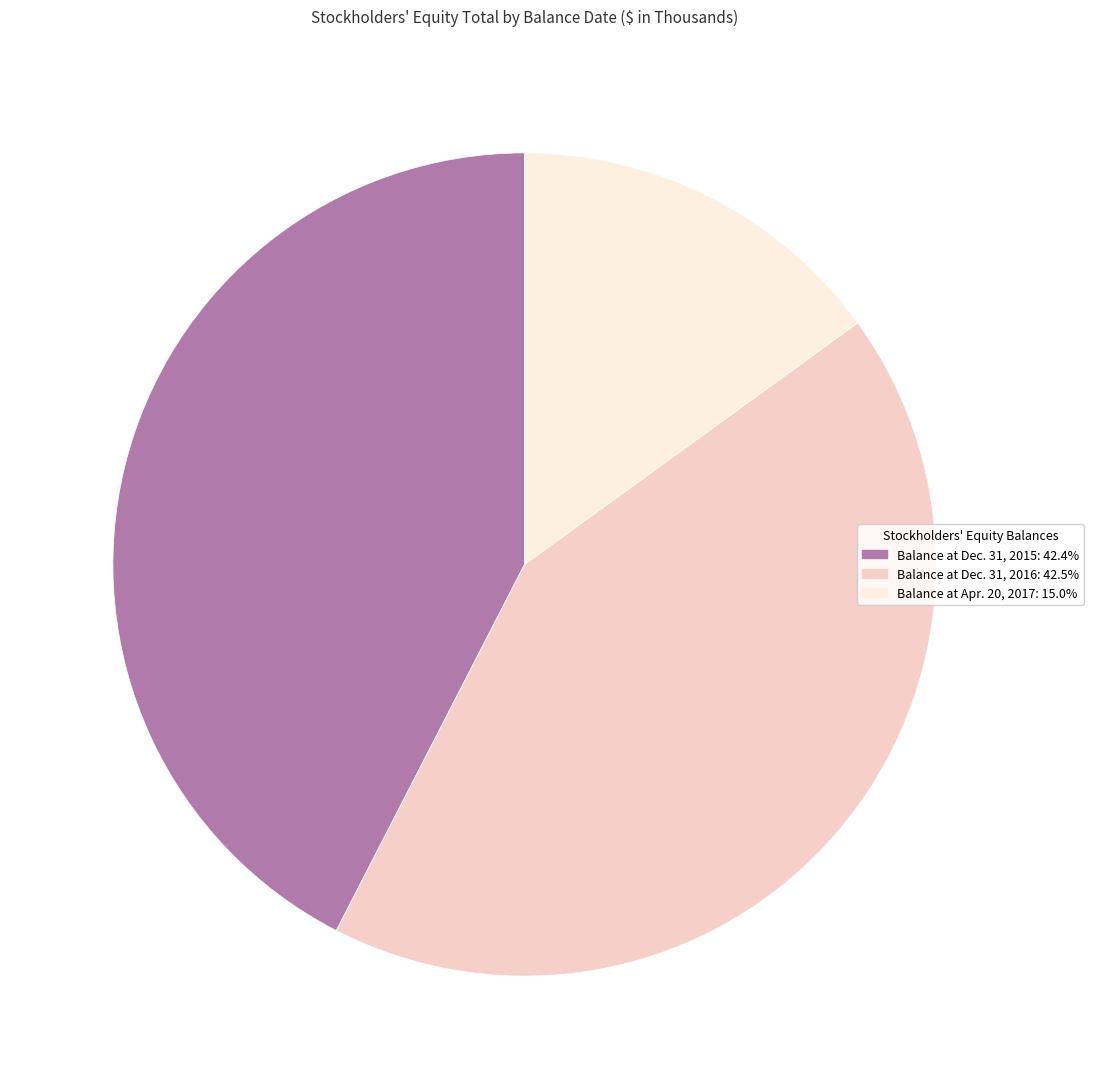

Is there a majority slice in this chart?

No